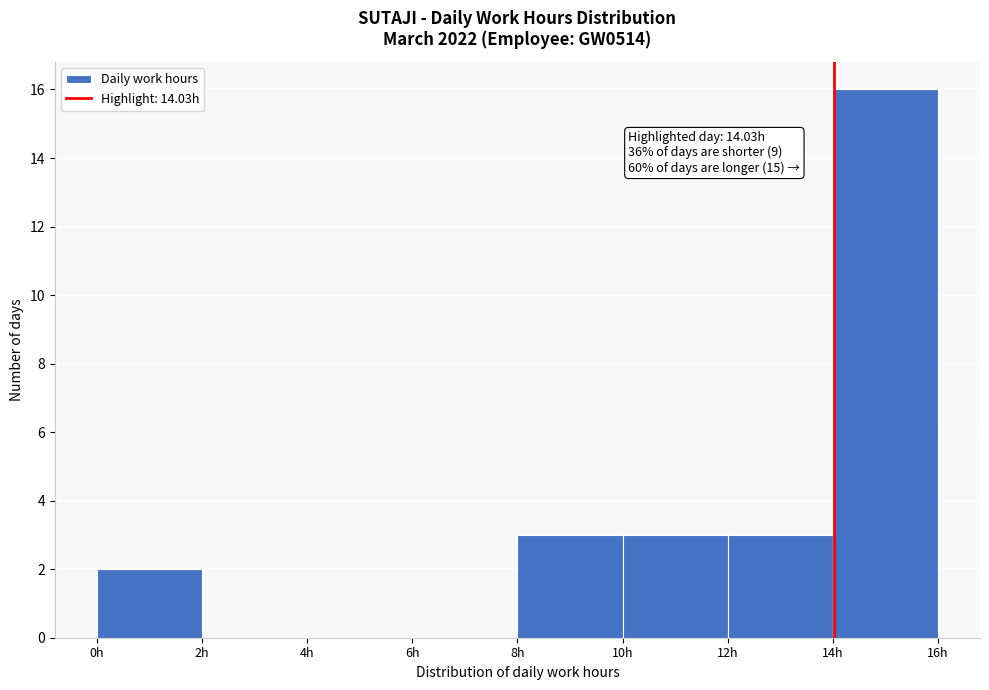

Over which range of the x-axis is the bar tallest?

14 to 16